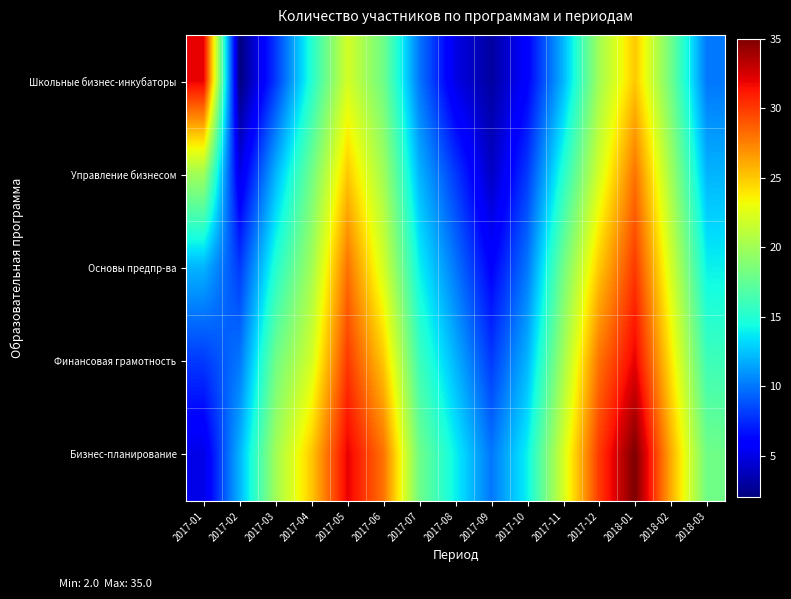

At 2017-09, list the series in order from largest to smallest.

Бизнес-планирование, Финансовая грамотность, Основы предпр-ва, Управление бизнесом, Школьные бизнес-инкубаторы